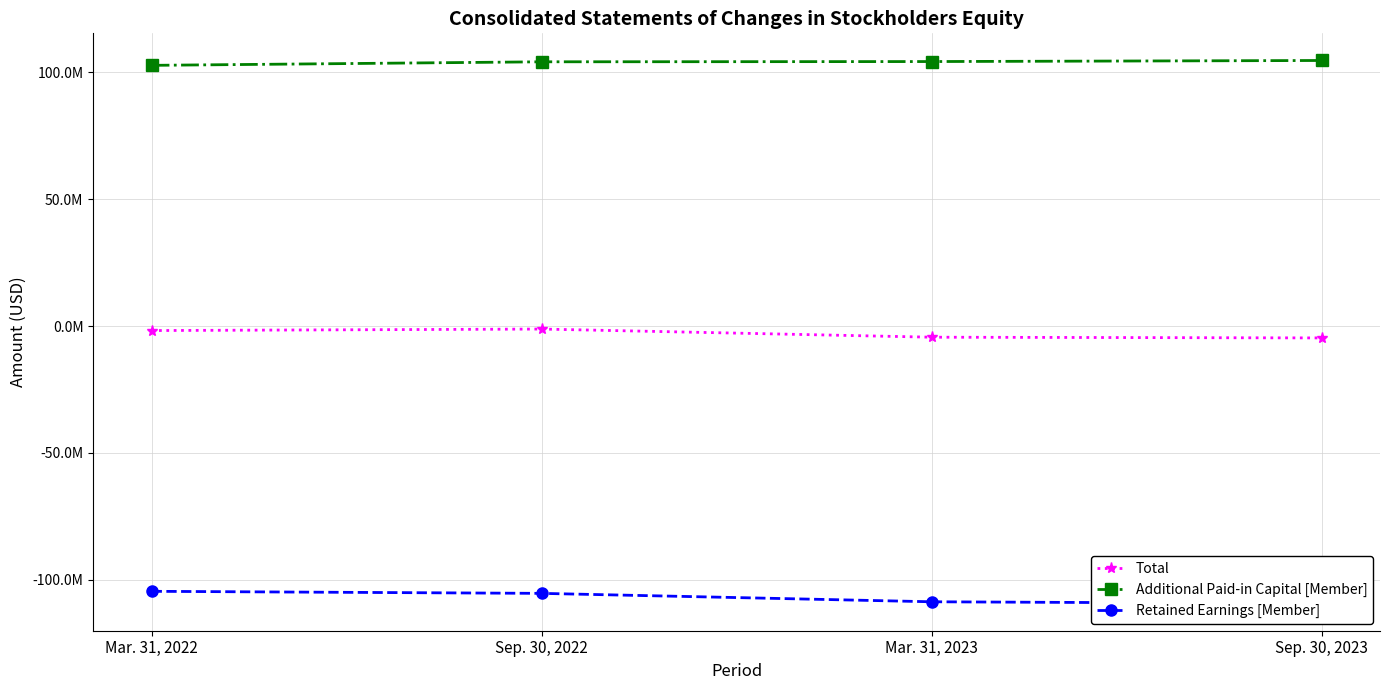

Is the value of Retained Earnings [Member] at Sep. 30, 2023 greater than the value of Additional Paid-in Capital [Member] at Mar. 31, 2023?

No